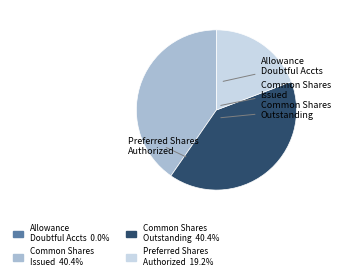

How many segments does this pie chart have?

4